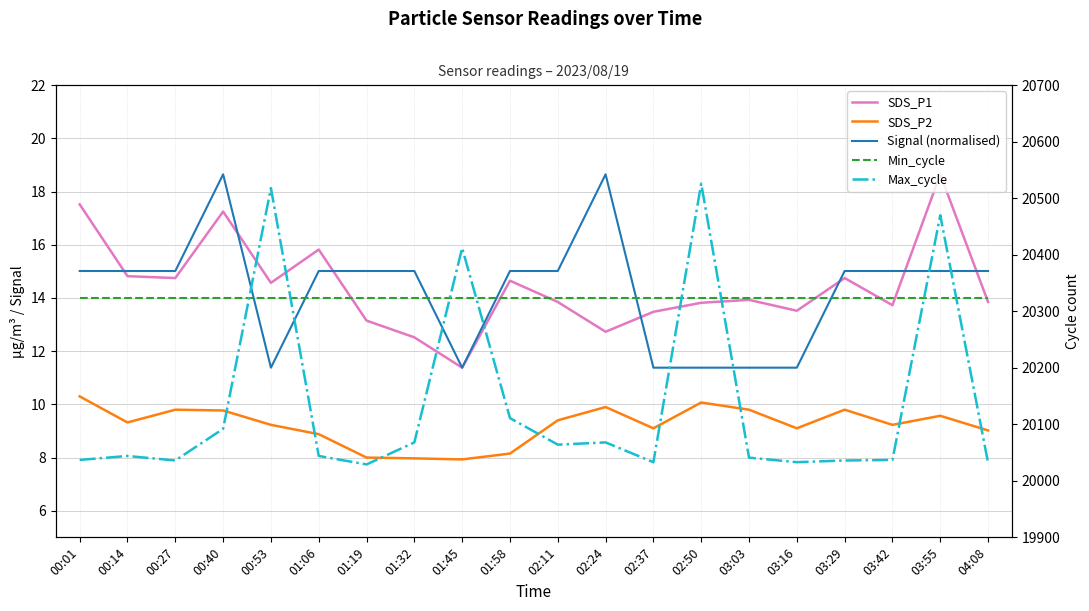

Reading left to right, transcribe all the data shown in this chart.

SDS_P1: 00:01=17.5	00:14=14.8	00:27=14.8	00:40=17.2	00:53=14.6	01:06=15.8	01:19=13.2	01:32=12.5	01:45=11.4	01:58=14.7	02:11=13.8	02:24=12.7	02:37=13.5	02:50=13.8	03:03=13.9	03:16=13.5	03:29=14.8	03:42=13.7	03:55=18.6	04:08=13.8
SDS_P2: 00:01=10.3	00:14=9.3	00:27=9.8	00:40=9.8	00:53=9.2	01:06=8.9	01:19=8.0	01:32=8.0	01:45=7.9	01:58=8.2	02:11=9.4	02:24=9.9	02:37=9.1	02:50=10.1	03:03=9.8	03:16=9.1	03:29=9.8	03:42=9.2	03:55=9.6	04:08=9.0
Signal (normalised): 00:01=15.0	00:14=15.0	00:27=15.0	00:40=18.6	00:53=11.4	01:06=15.0	01:19=15.0	01:32=15.0	01:45=11.4	01:58=15.0	02:11=15.0	02:24=18.6	02:37=11.4	02:50=11.4	03:03=11.4	03:16=11.4	03:29=15.0	03:42=15.0	03:55=15.0	04:08=15.0
Min_cycle: 00:01=14.0	00:14=14.0	00:27=14.0	00:40=14.0	00:53=14.0	01:06=14.0	01:19=14.0	01:32=14.0	01:45=14.0	01:58=14.0	02:11=14.0	02:24=14.0	02:37=14.0	02:50=14.0	03:03=14.0	03:16=14.0	03:29=14.0	03:42=14.0	03:55=14.0	04:08=14.0
Max_cycle: 00:01=20037.0	00:14=20044.0	00:27=20036.0	00:40=20092.0	00:53=20518.0	01:06=20044.0	01:19=20029.0	01:32=20068.0	01:45=20412.0	01:58=20111.0	02:11=20064.0	02:24=20068.0	02:37=20033.0	02:50=20526.0	03:03=20041.0	03:16=20033.0	03:29=20036.0	03:42=20037.0	03:55=20470.0	04:08=20032.0